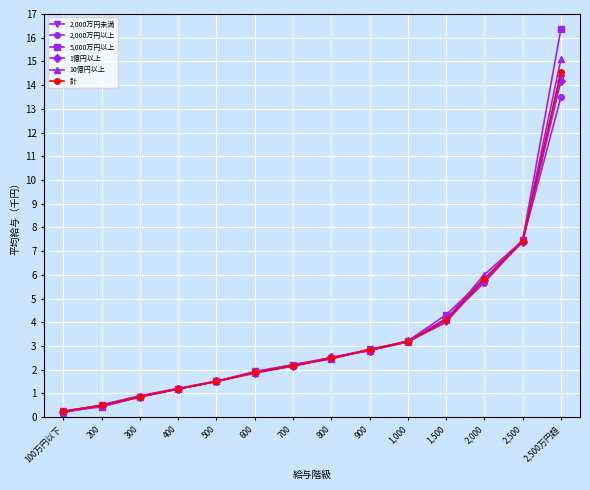

What is the value of the 1億円以上 point at the 14th from the left?

14.2